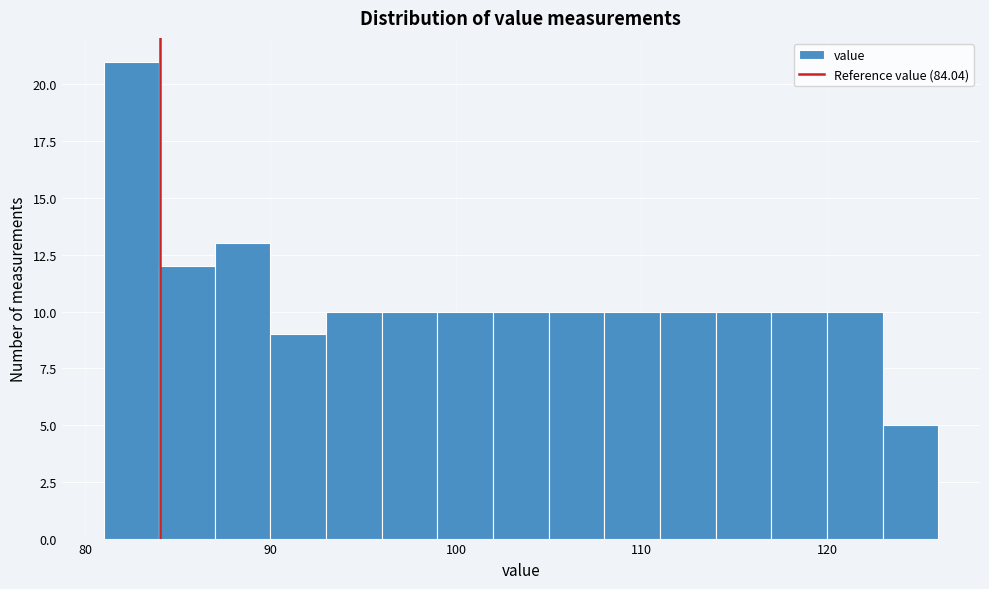

Around what value on the x-axis is the tallest bar? Give the approximate position of its centre, as read against the axis.

83